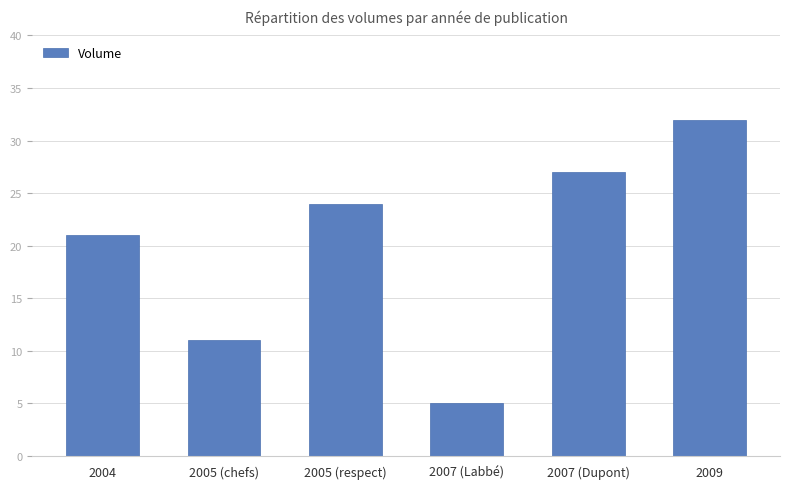

How many values are below 24?

3